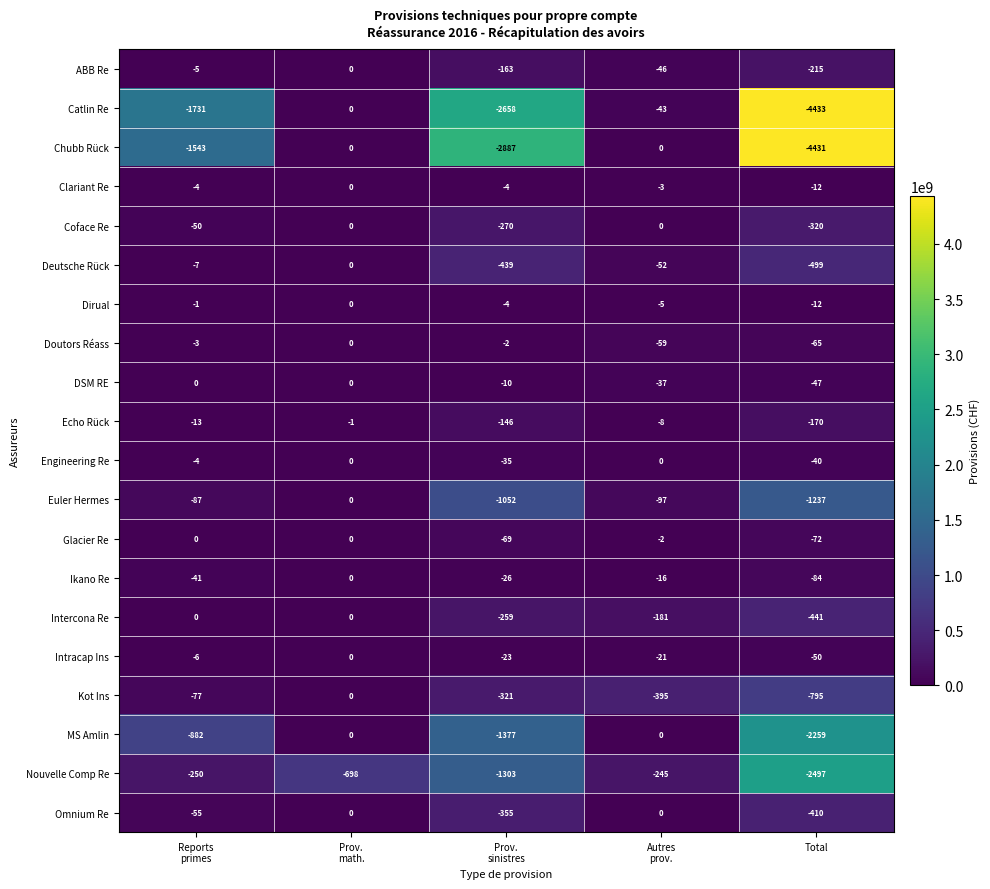

At which category is the sum across all series the highest?

Prov.
math.